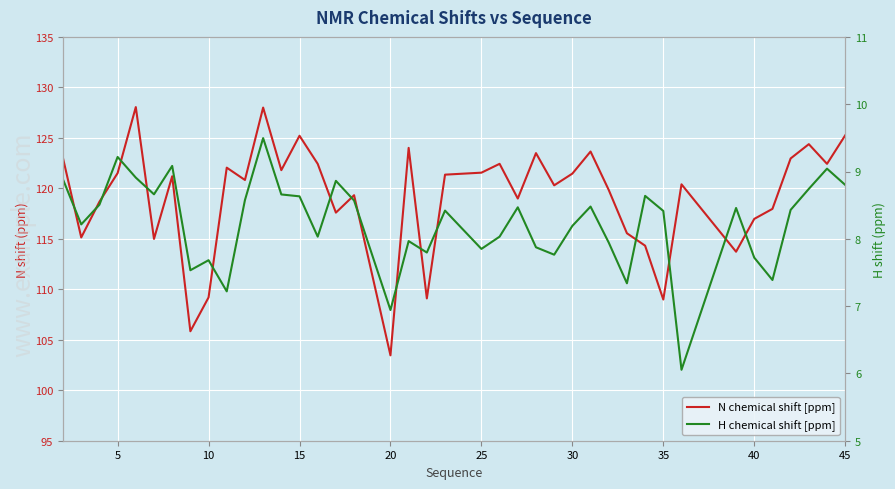

How many interior local peaks does the N chemical shift [ppm] series have?

12